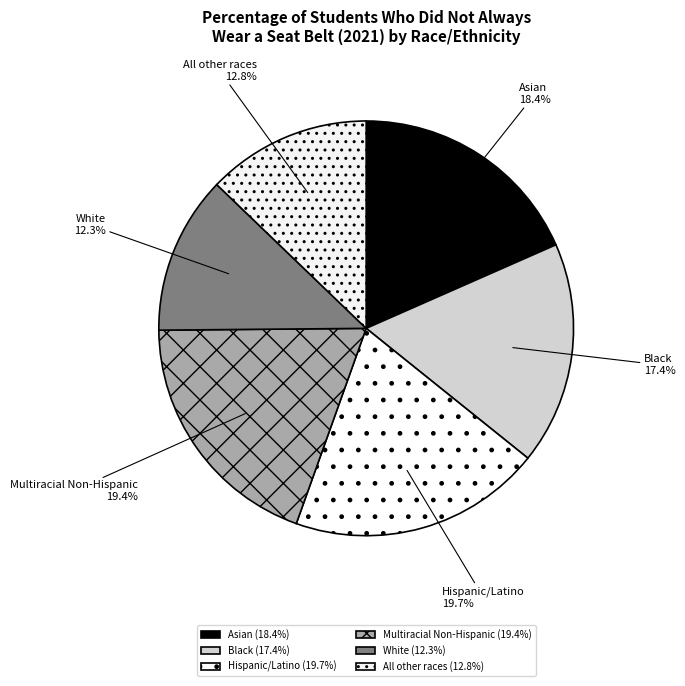

True or false: Black accounts for 17% of the total.

True